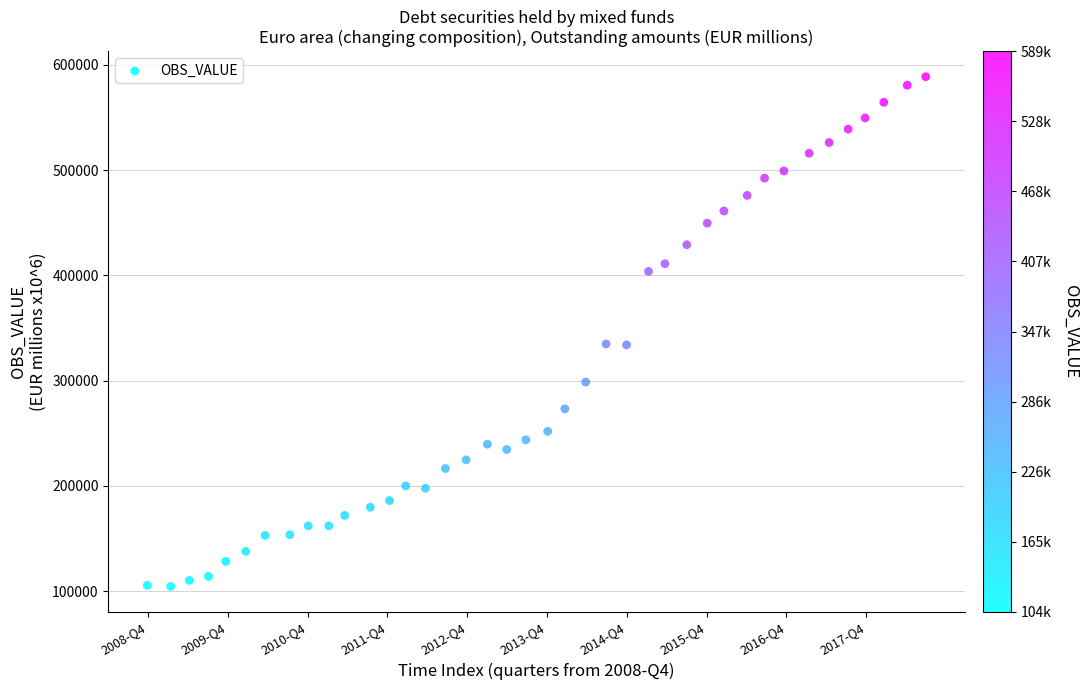

What is the range of X values (max minus min)?

39.0